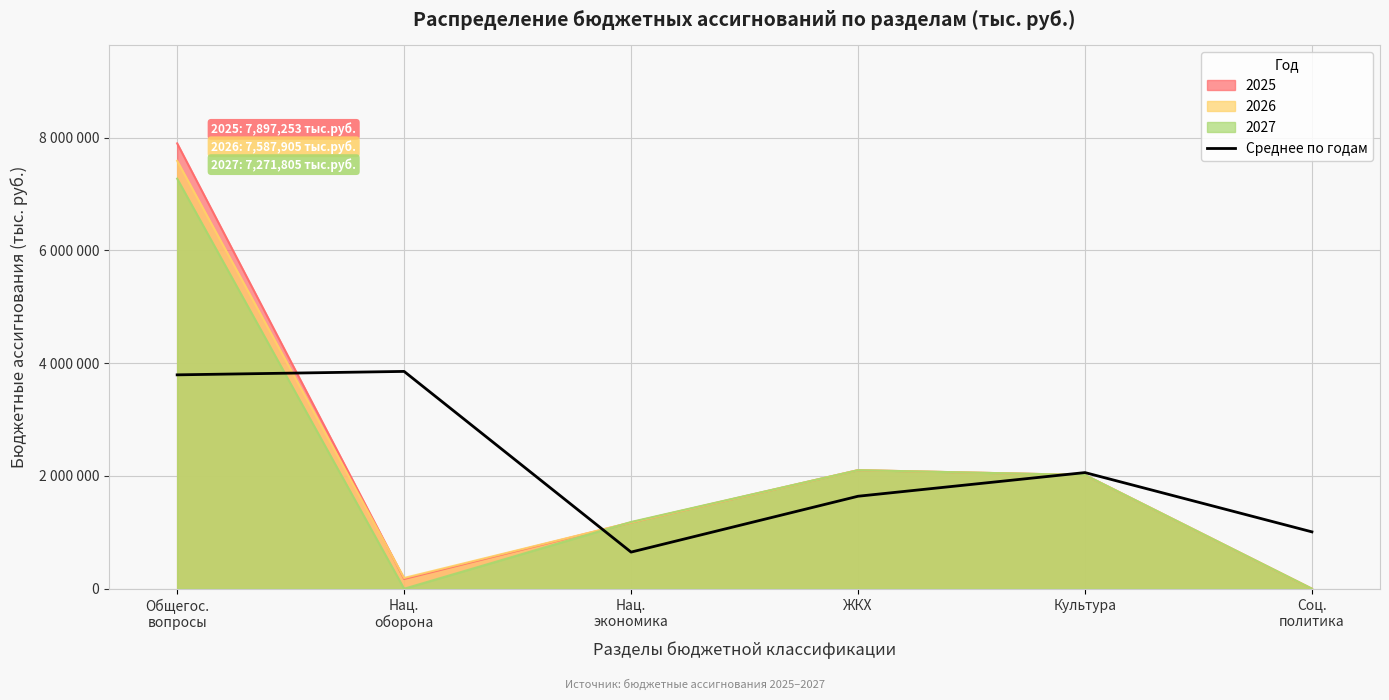

Reading left to right, transcribe all the data shown in this chart.

Общегос.
вопросы=3792827.2	Нац.
оборона=3853684.5	Нац.
экономика=649780.3	ЖКХ=1640193.0	Культура=2059852.5	Соц.
политика=1008582.5